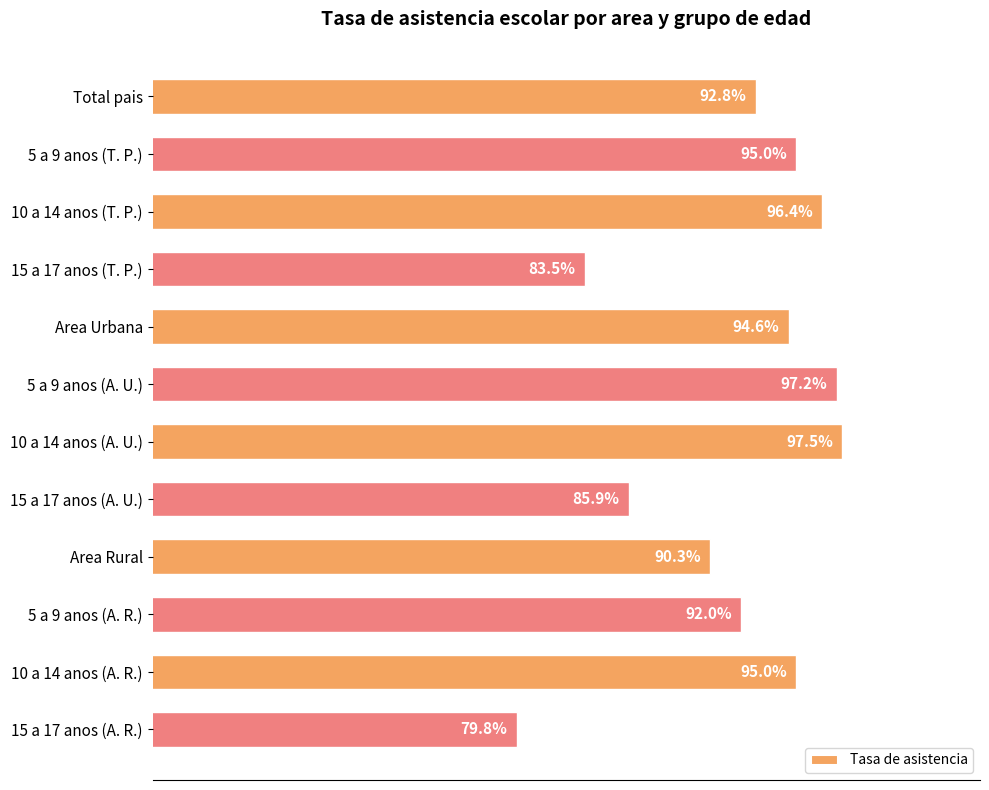

Does the chart contain any negative values?

No